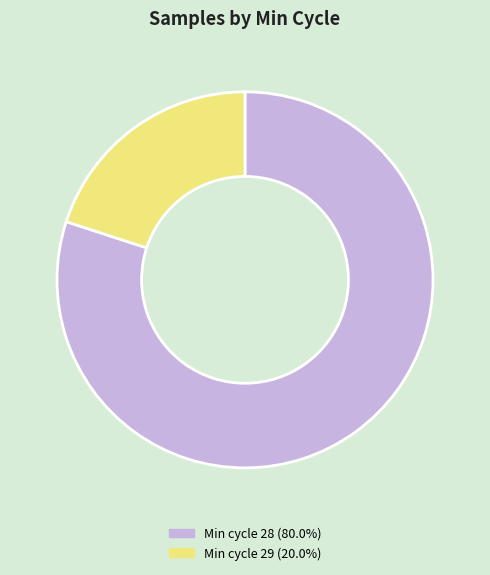

Is Min cycle 28 (80.0%) the majority of the pie?

Yes